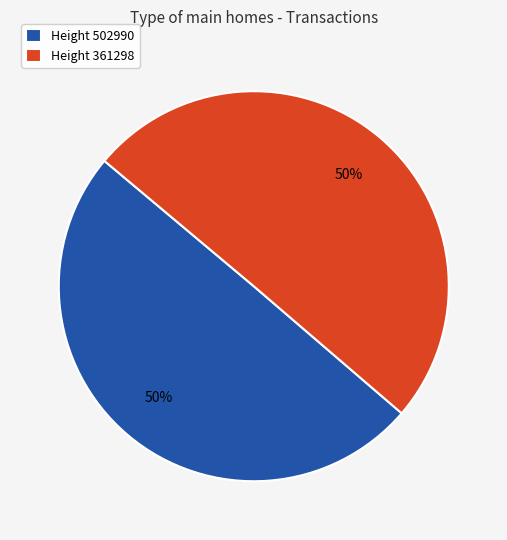

To the nearest percent, what portion does Height 361298 represent?

50%